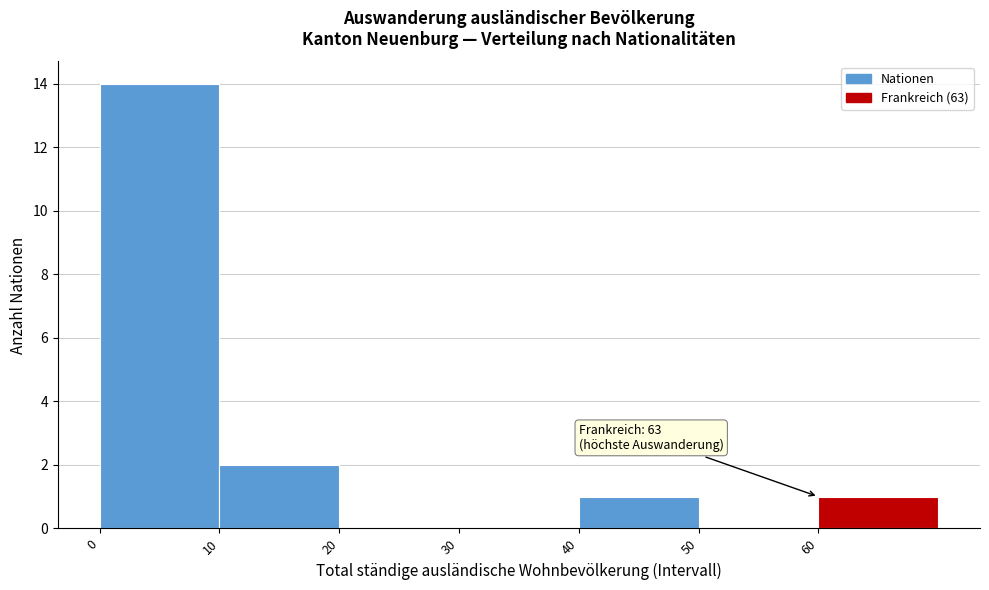

Over which range of the x-axis is the bar tallest?

0 to 10